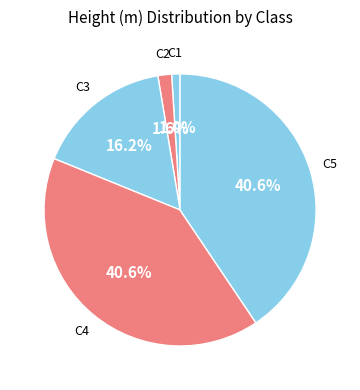

To the nearest percent, what is the average slice percentage?

20%